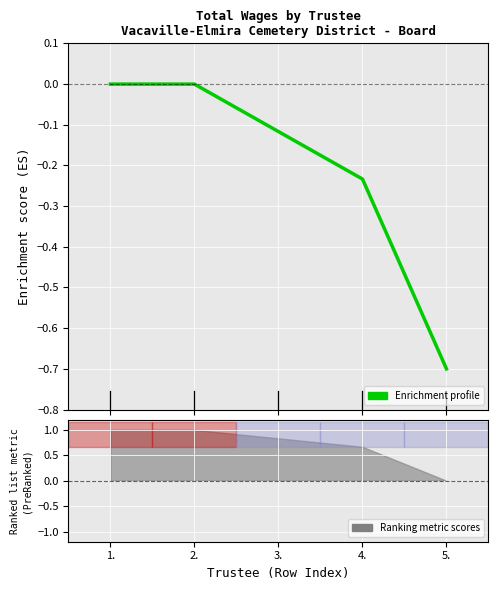

What position from the left is 5.?

5